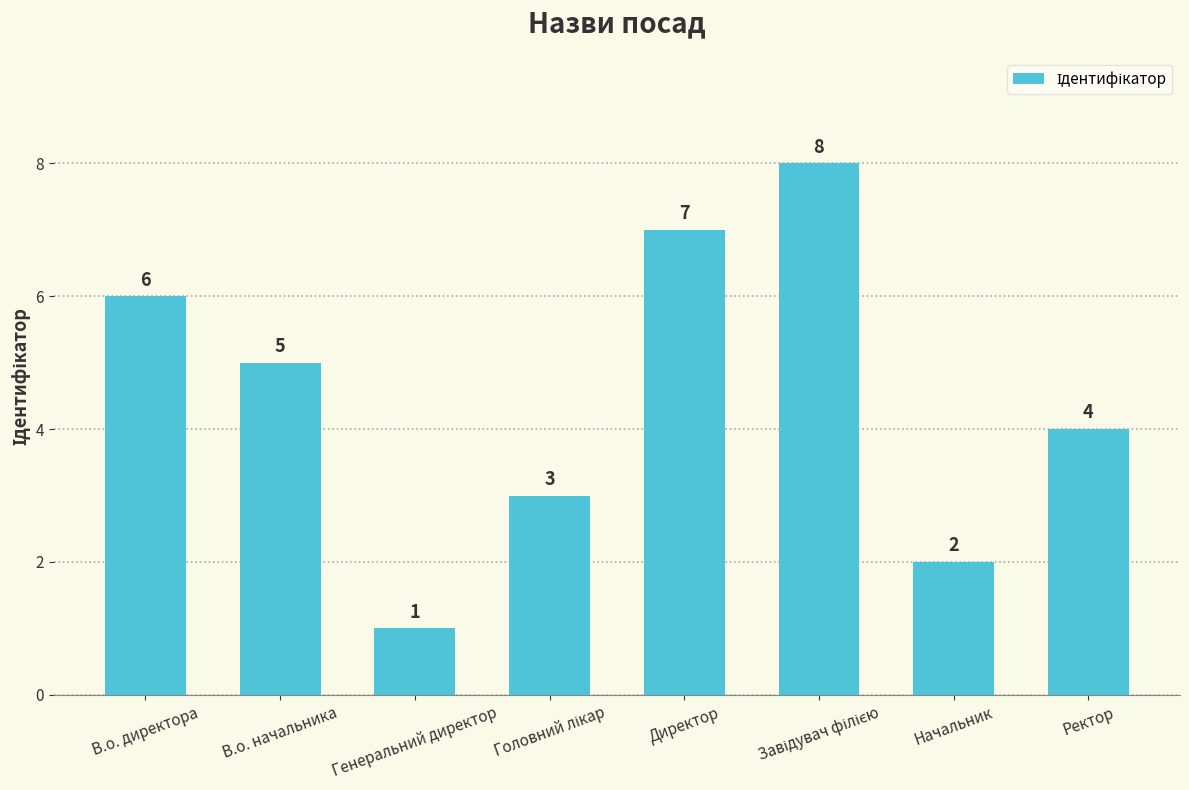

True or false: the data shows 7 at Директор.

True